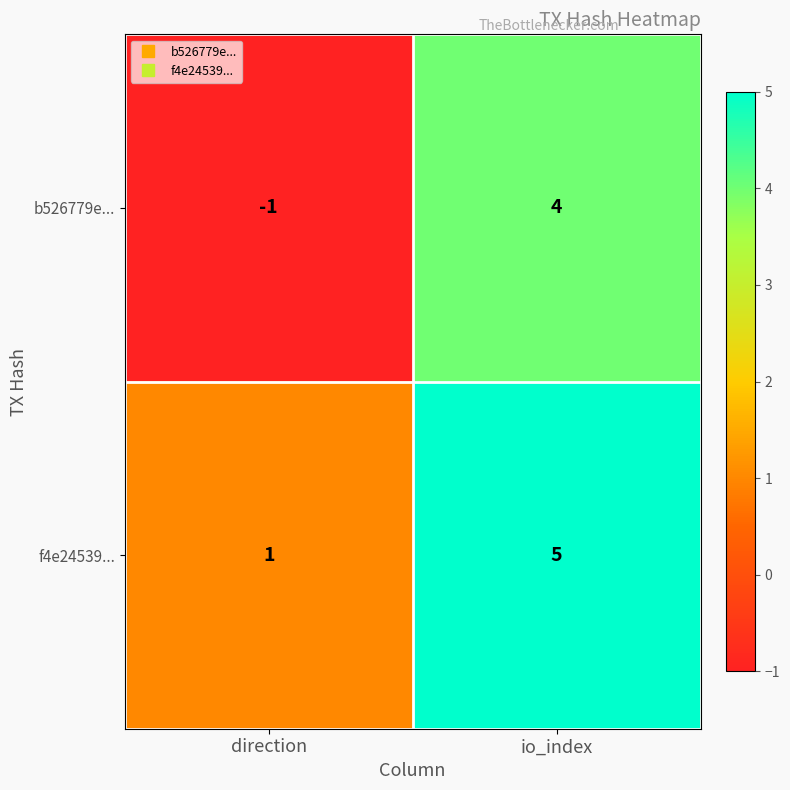

Where is b526779e... nearest to the value 1?

direction